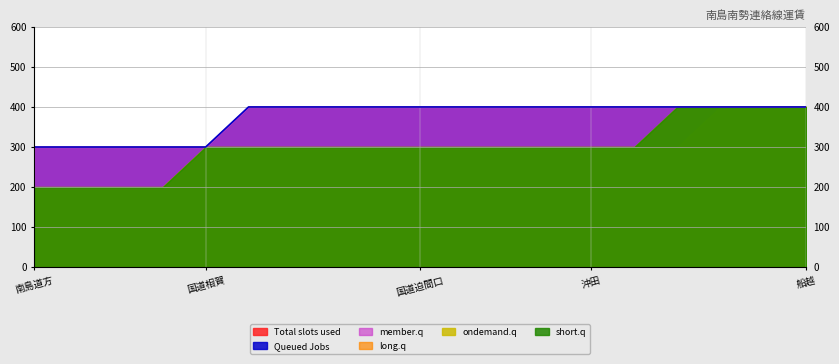

Does the chart display data point markers on the line(s)?

No